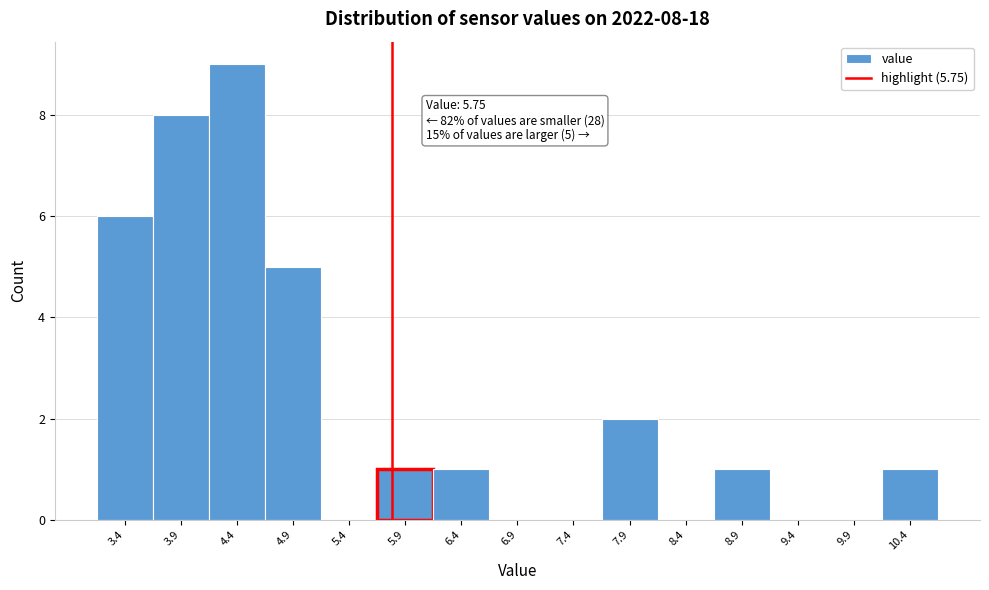

Which range on the x-axis has the tallest bar?

4.1 to 4.6